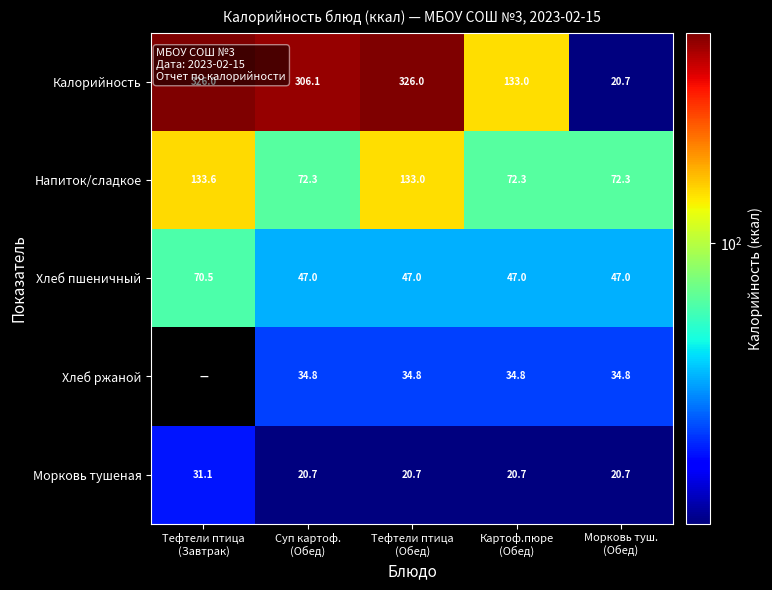

What is the difference between the maximum and minimum values in the Морковь тушеная series?

10.4